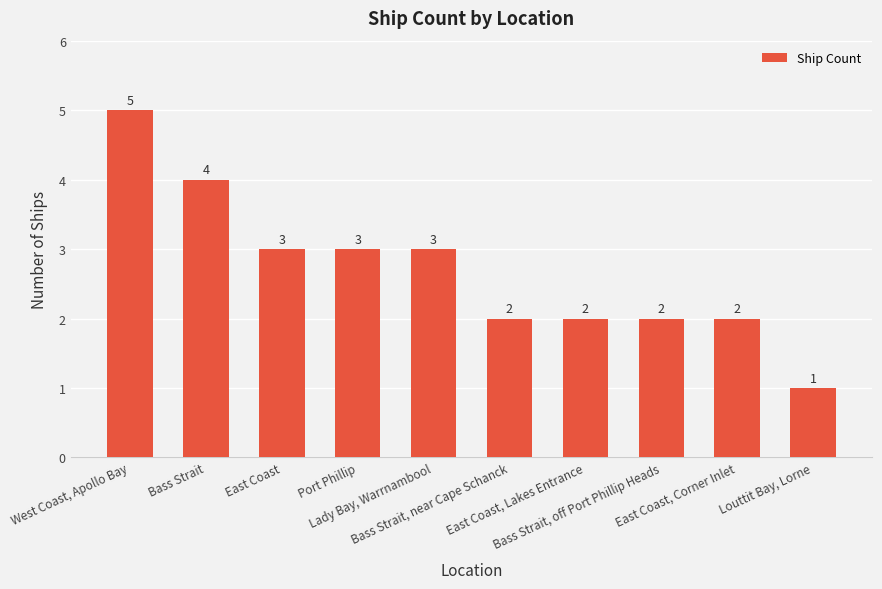

What is the difference between the maximum and minimum values?

4